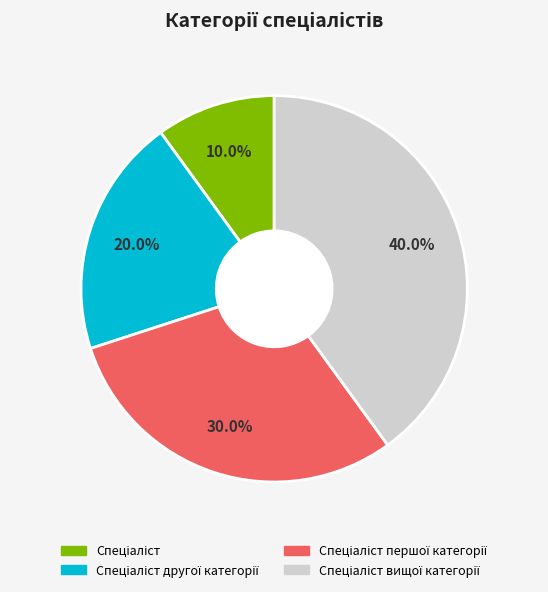

How many slices are in this pie chart?

4